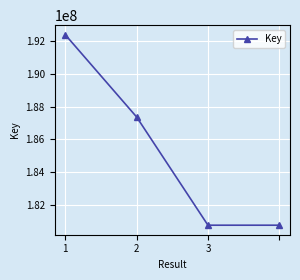

What is the average value?

185322746